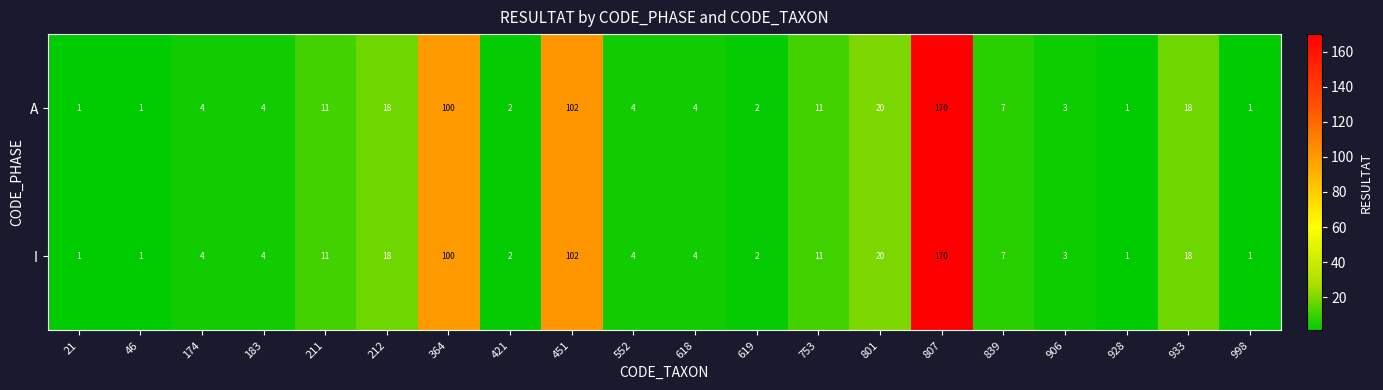

At which category is the sum across all series the highest?

807